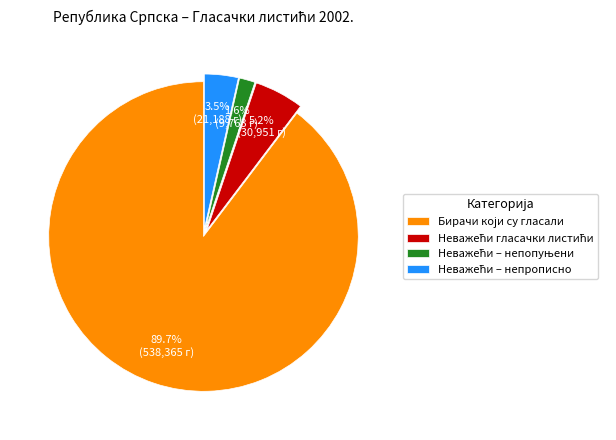

Does any single category account for the majority?

Yes